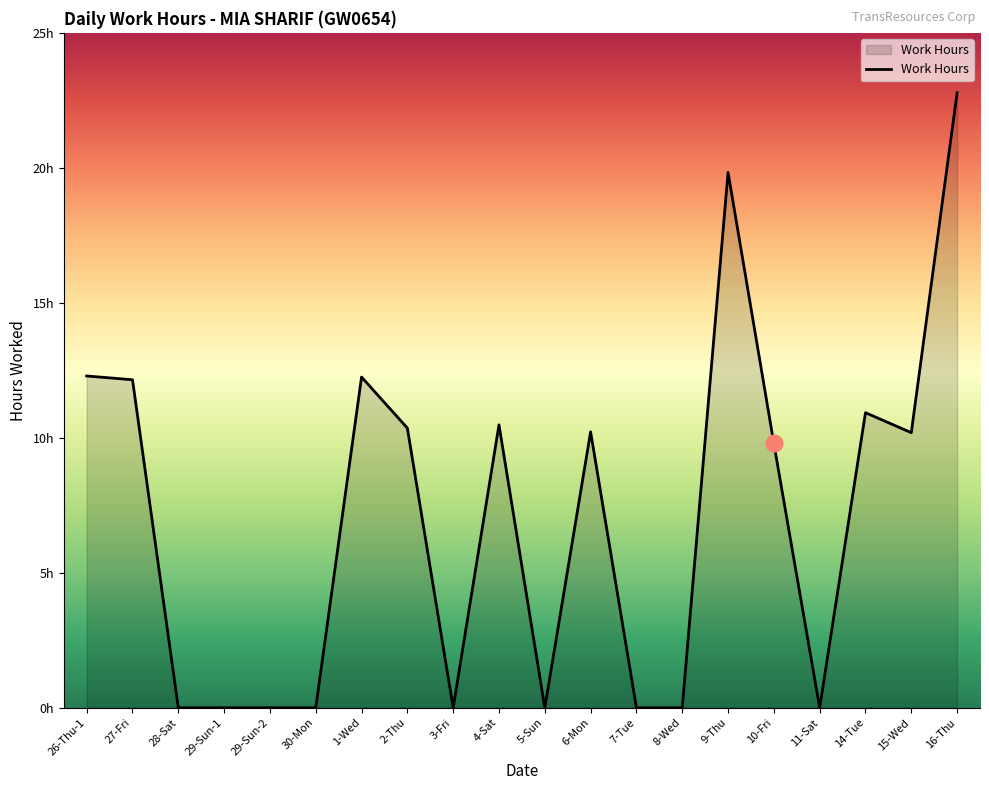

What is the difference between the maximum and second lowest values?

22.8